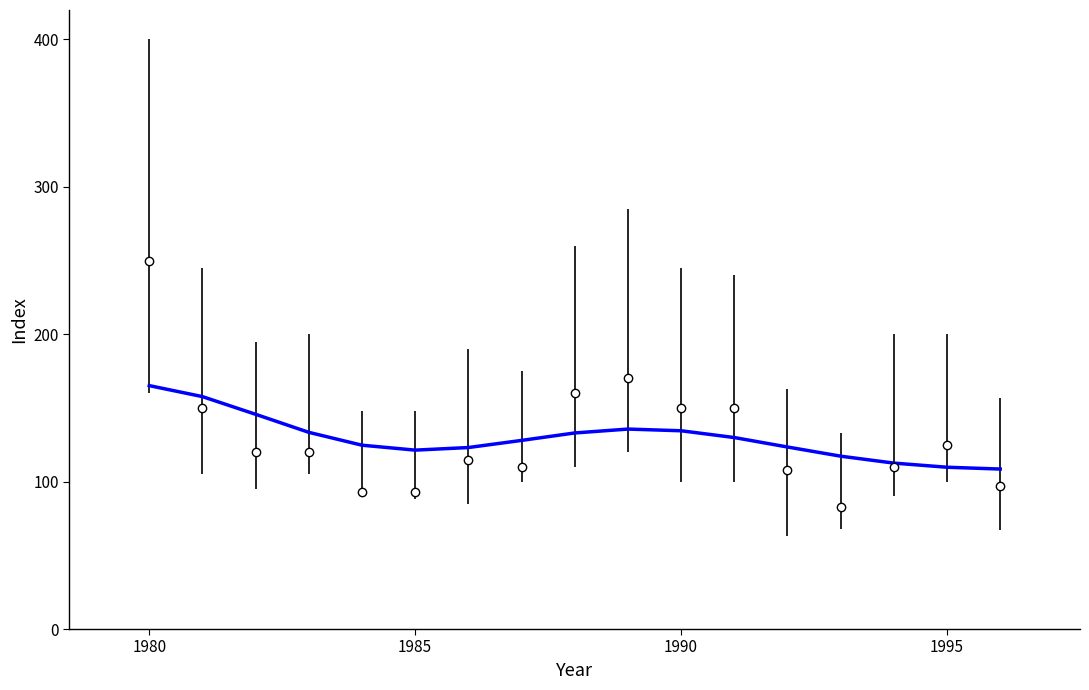

What is the greatest value displayed?

250.0